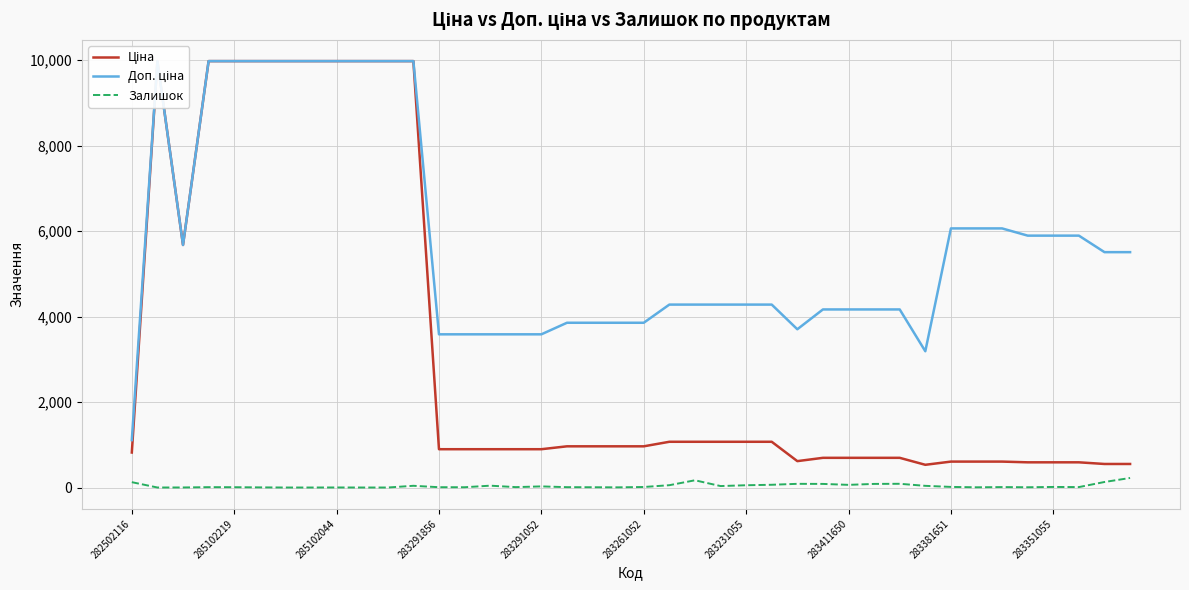

Is it true that Залишок equals 10.6 at 283291856?

False